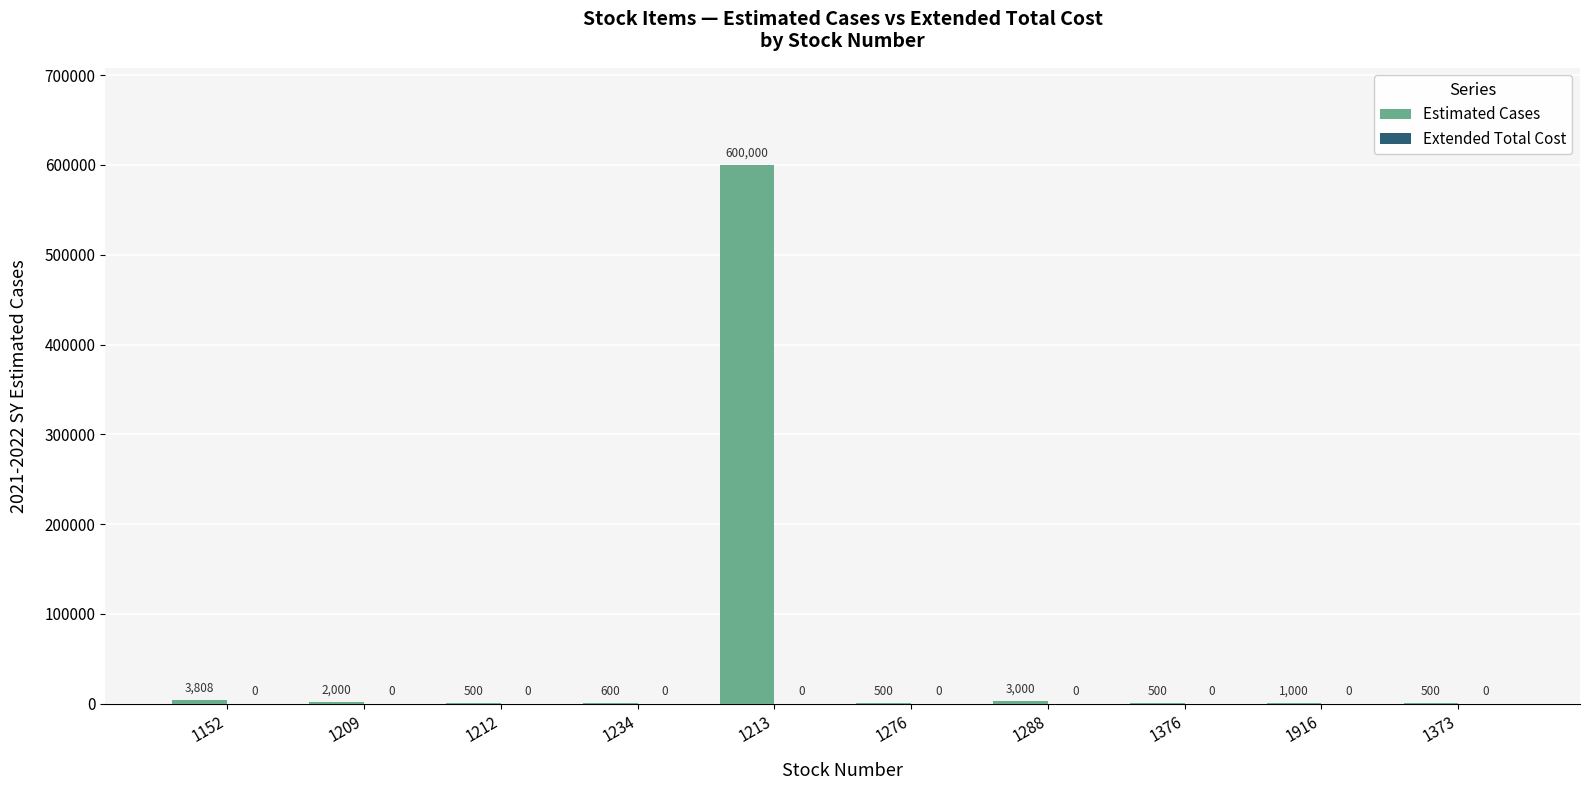

What is the ratio of the value at 1376 to the value at 1212?

1.0